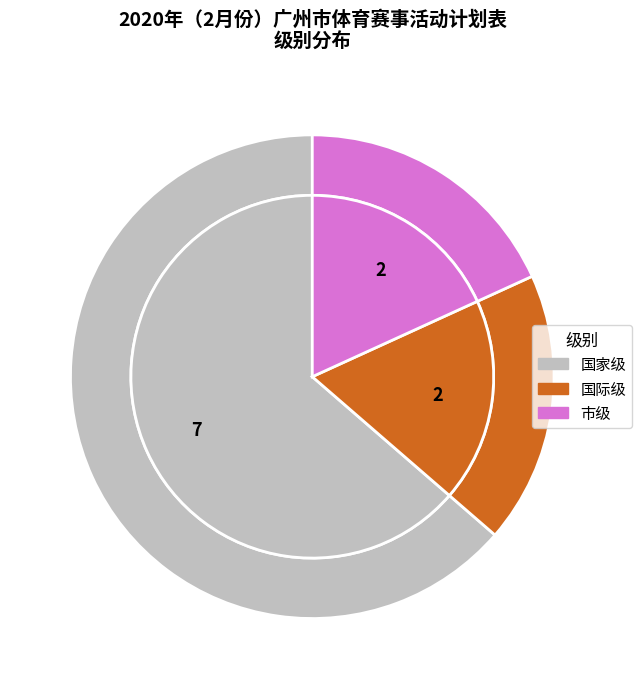

Rank the categories by value from lowest to highest.

国际级, 市级, 国家级